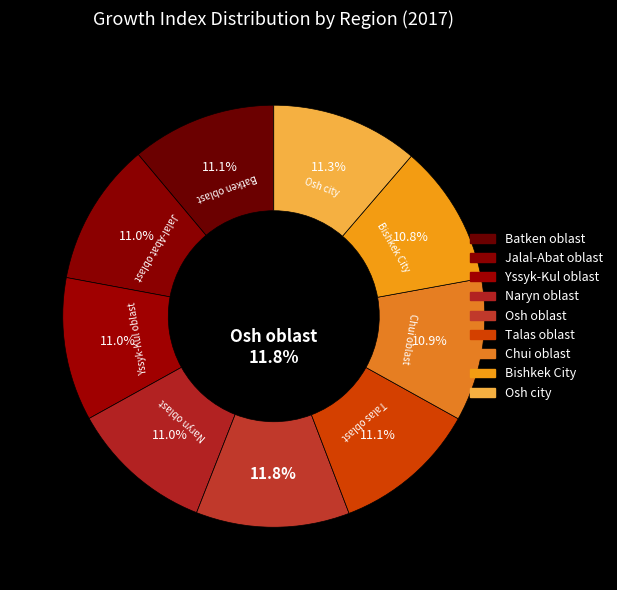

To the nearest percent, what is the combined percentage of Jalal-Abat oblast and Osh oblast?

23%